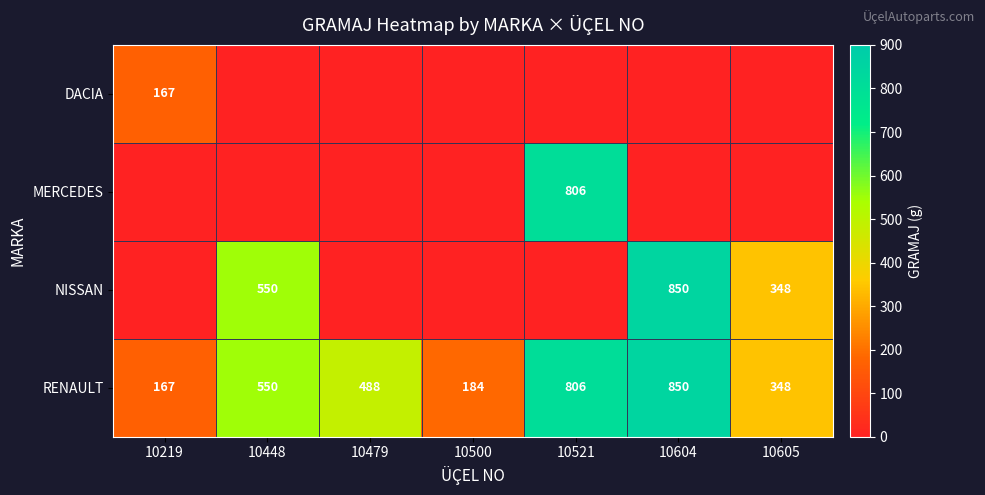

What is the approximate value of RENAULT at 10219, to the nearest 100?

200